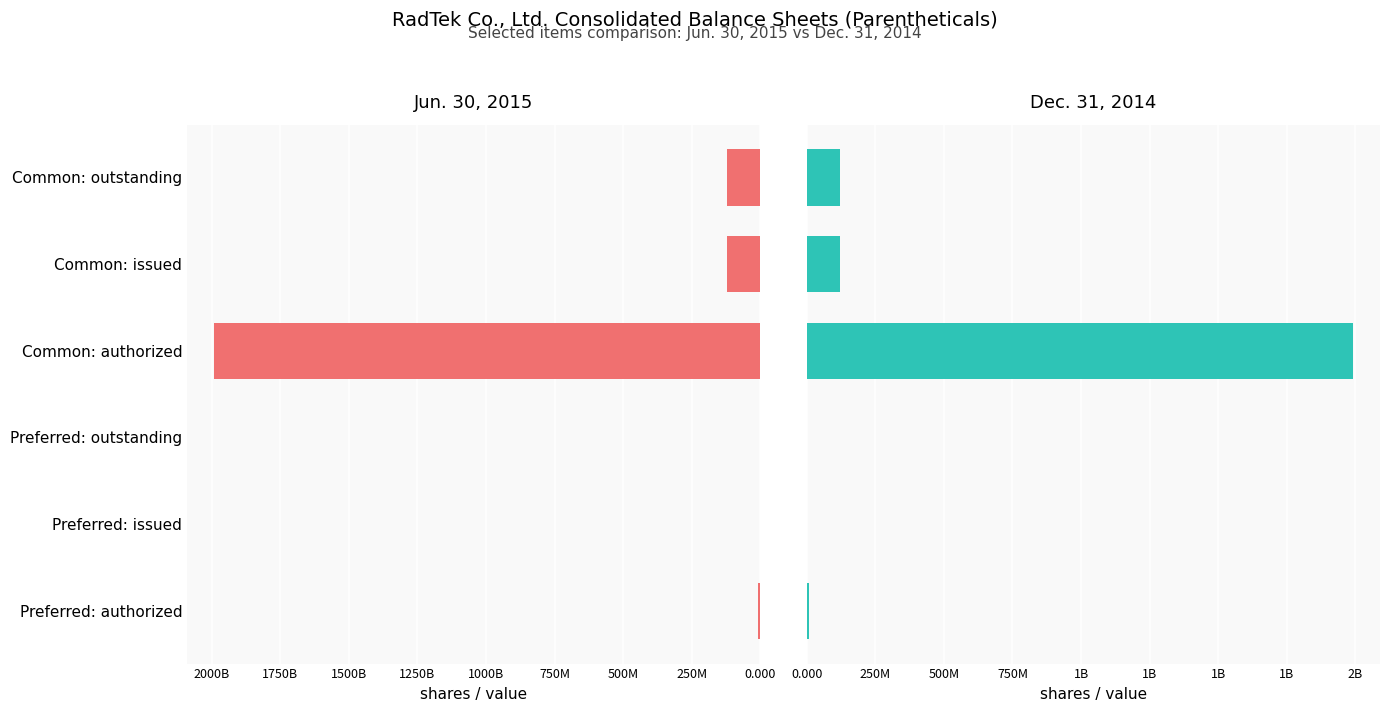

Which series has the largest total across all categories?

Jun. 30, 2015